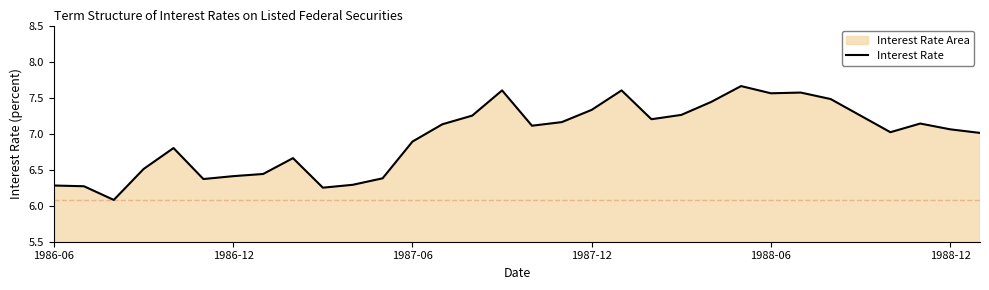

How many data points are less than 7?

13